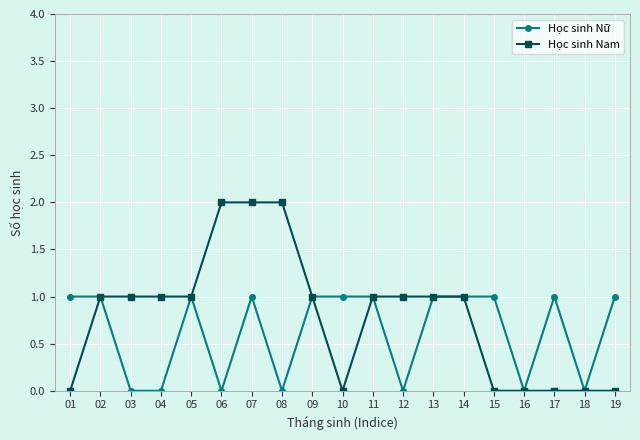

What is the difference between the Học sinh Nữ values at 07 and 16?

1